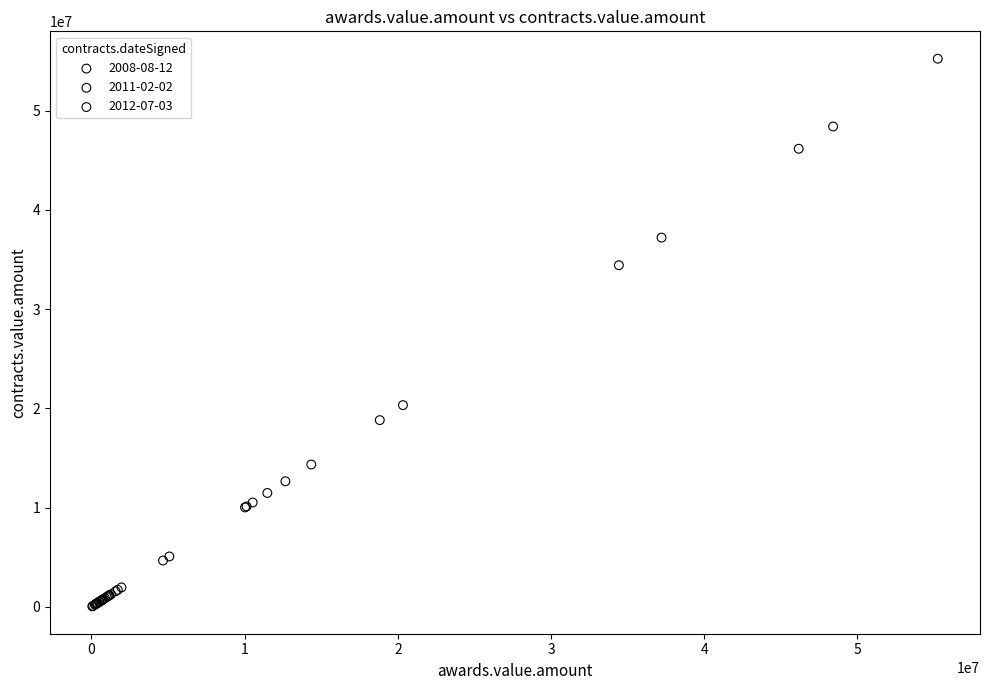

What are all the series names shown in the legend?

2008-08-12, 2011-02-02, 2012-07-03